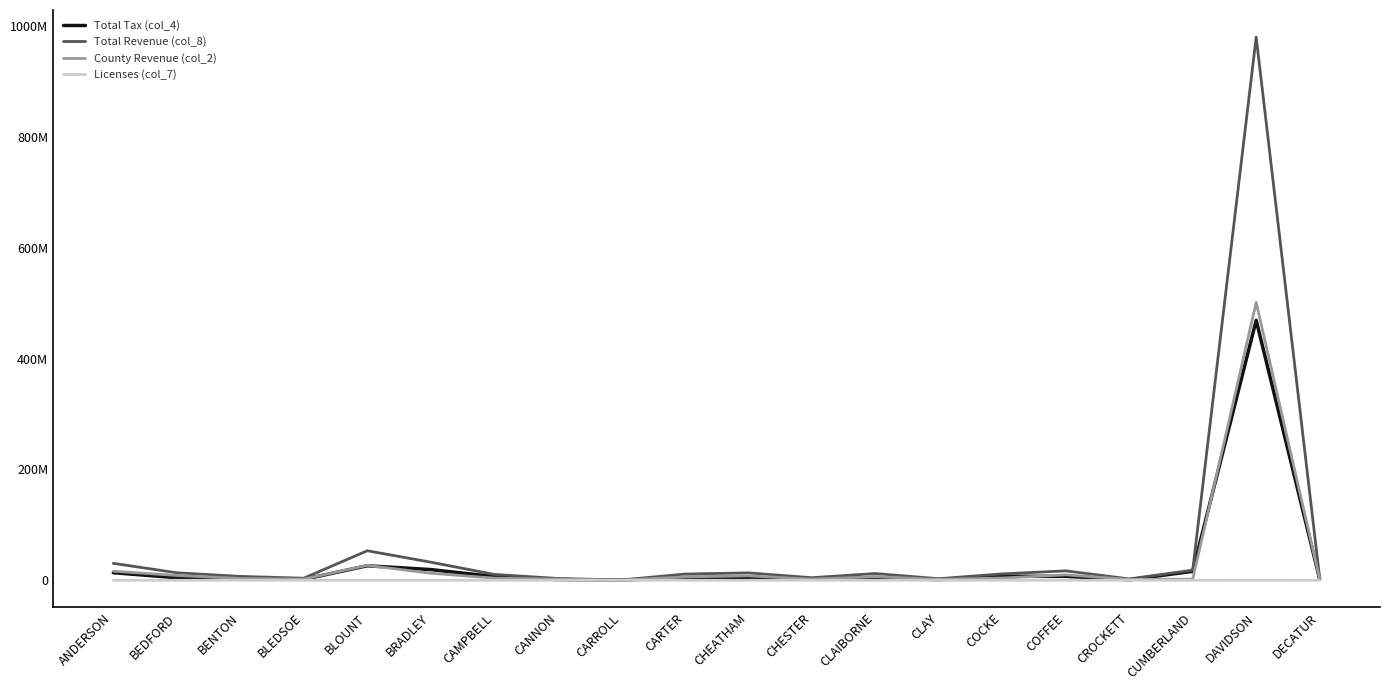

Rank the categories by Licenses (col_7) value from highest to lowest.

DAVIDSON, BLEDSOE, BLOUNT, BRADLEY, ANDERSON, CHEATHAM, COFFEE, CLAIBORNE, CAMPBELL, BENTON, BEDFORD, COCKE, CARTER, CLAY, CHESTER, CROCKETT, CANNON, CARROLL, CUMBERLAND, DECATUR